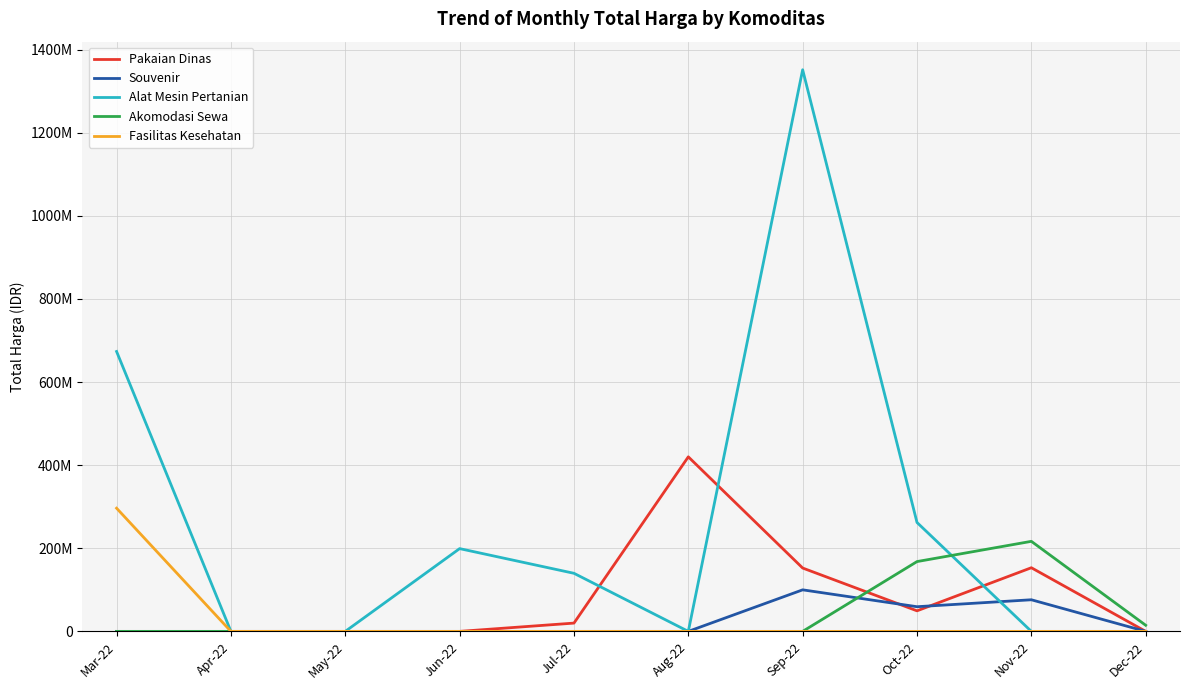

Rank the series at Sep-22 from highest to lowest value.

Alat Mesin Pertanian, Pakaian Dinas, Souvenir, Akomodasi Sewa, Fasilitas Kesehatan